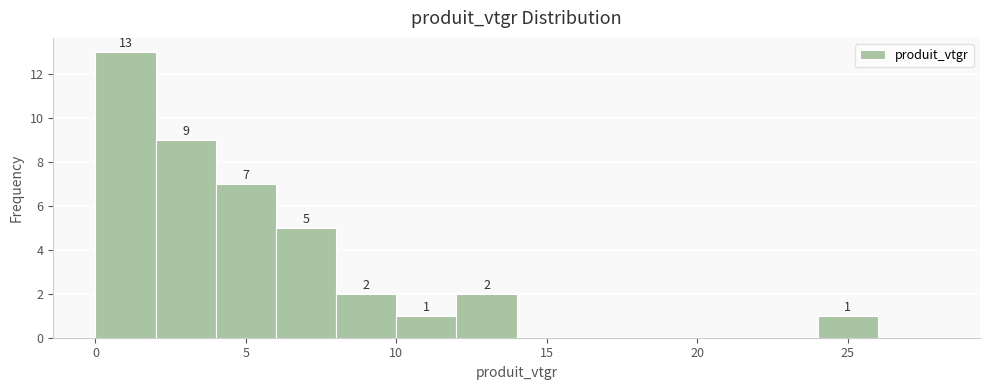

Which range on the x-axis has the tallest bar?

0 to 2